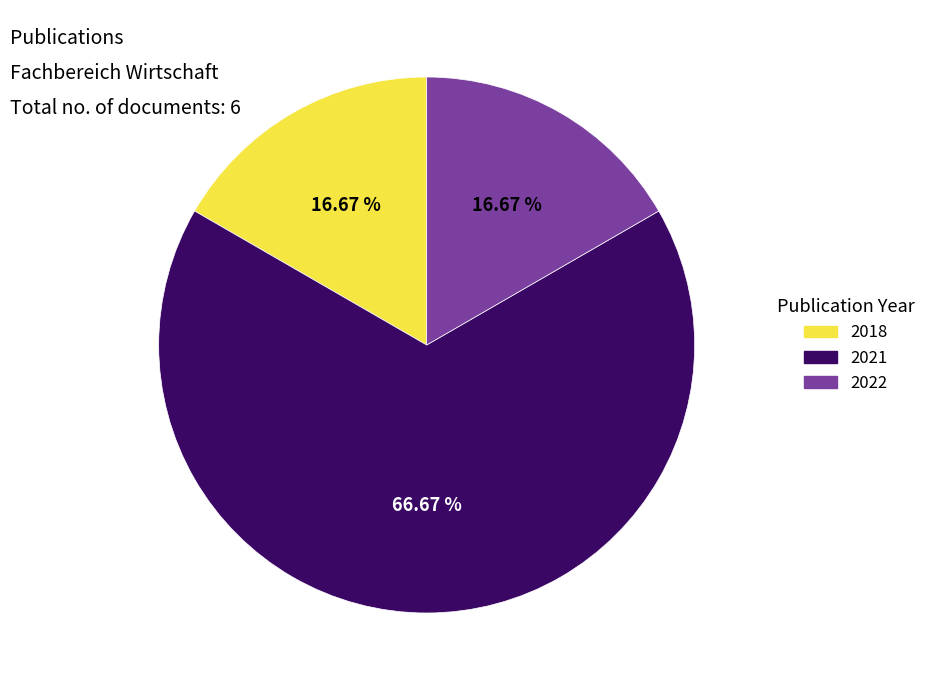

To the nearest percent, what percentage of the pie is 2021?

67%